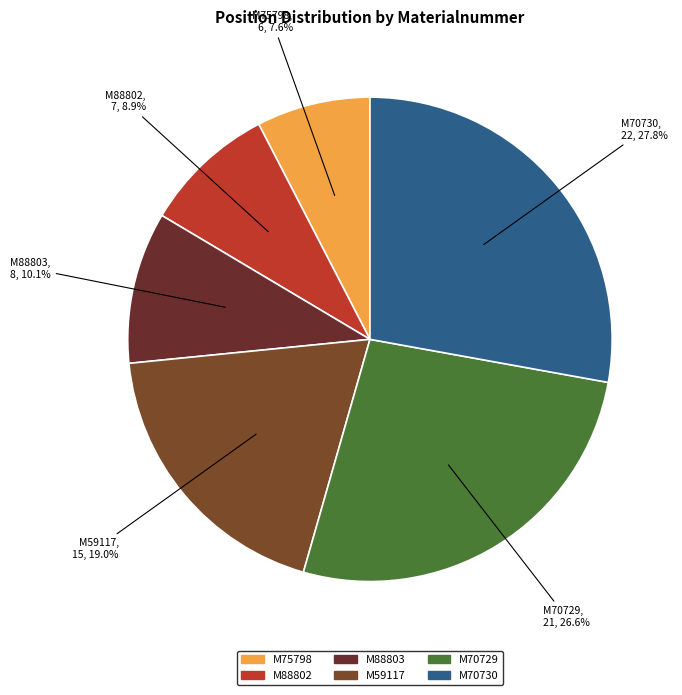

How many slices are in this pie chart?

6